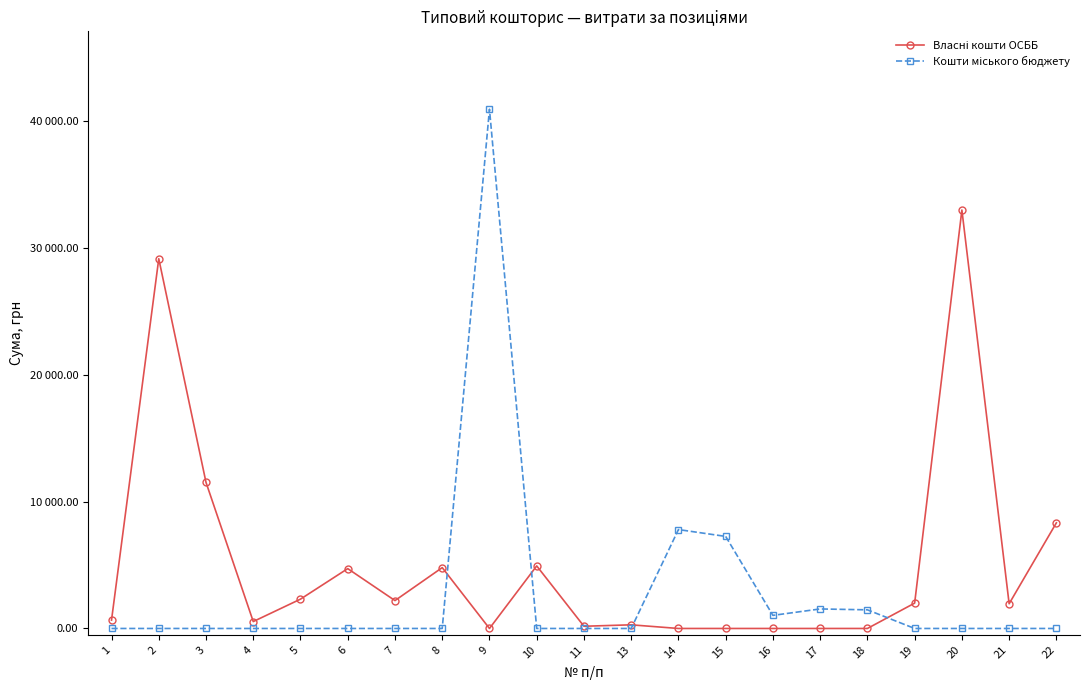

At 16, list the series in order from largest to smallest.

Кошти міського бюджету, Власні кошти ОСББ